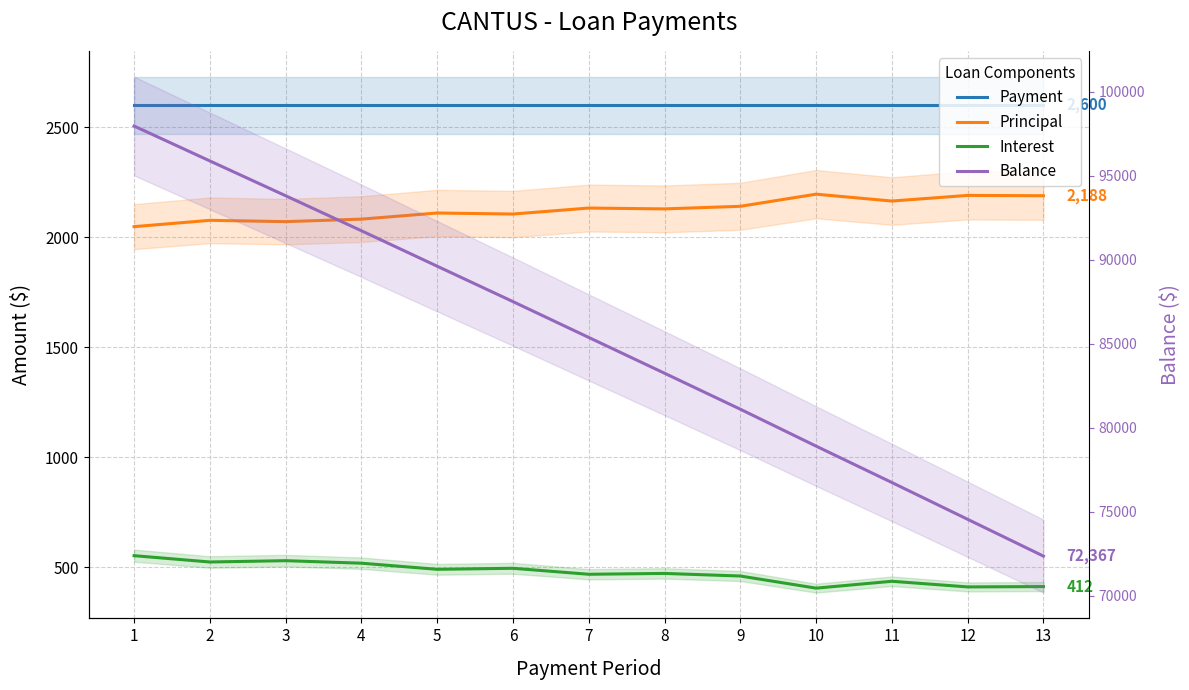

What are all the series names shown in the legend?

Payment, Principal, Interest, Balance